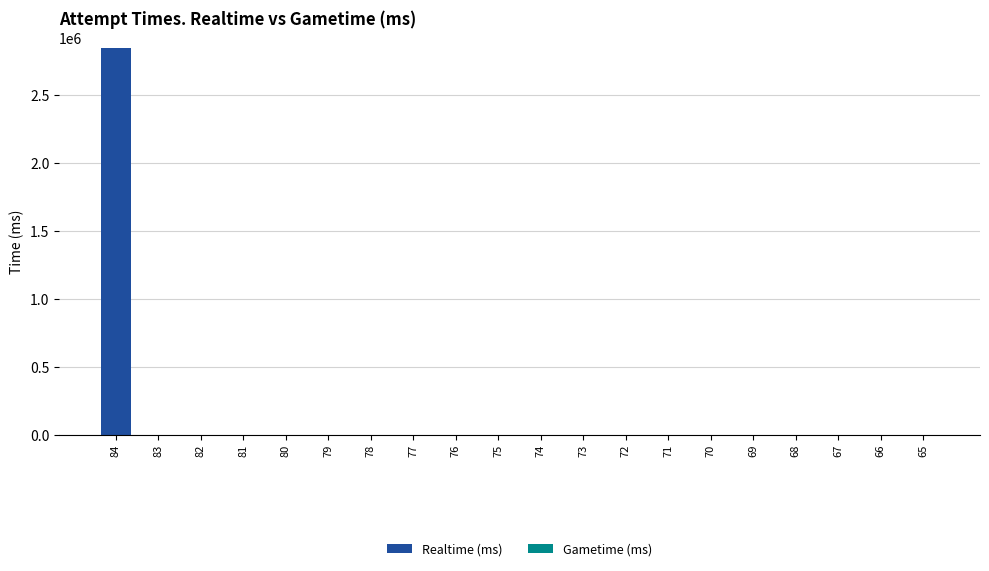

What is the greatest value displayed?

2848468